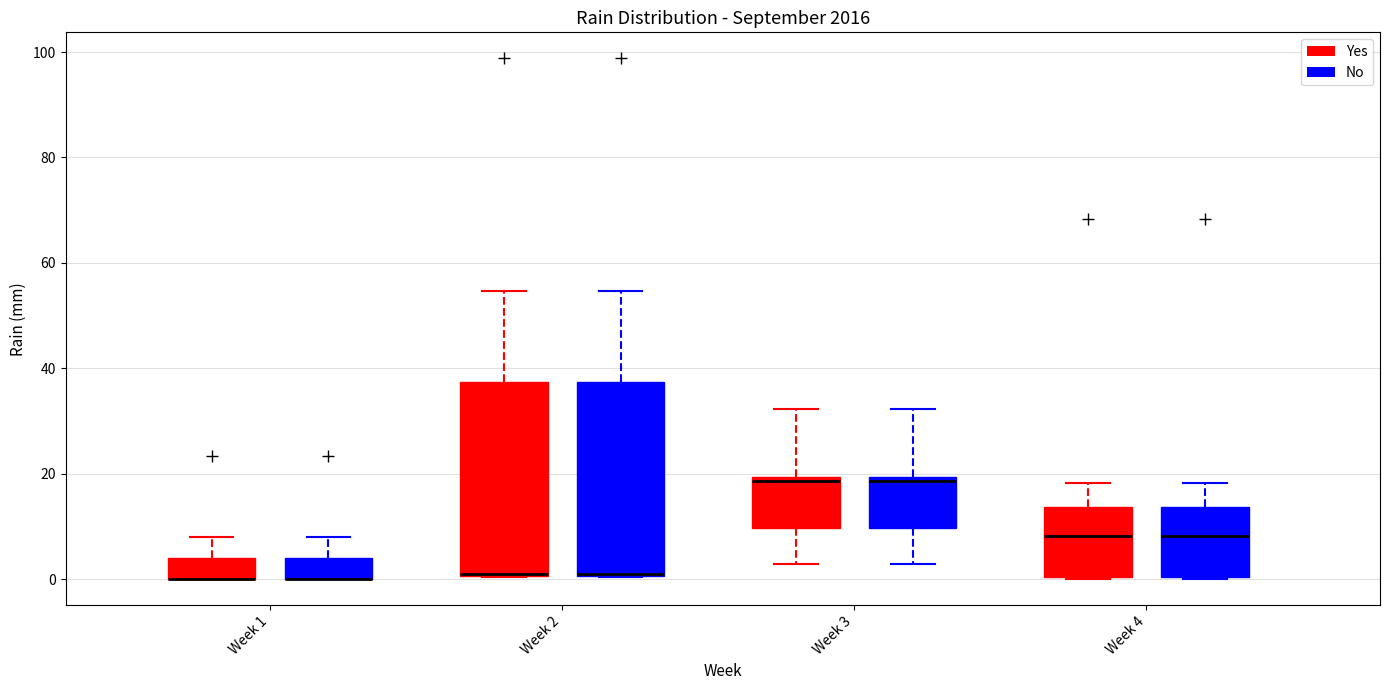

Reading left to right, transcribe this box plot: for each box, give where its median line is, the range the box spans, and where its two whiskers end, as read against the y-axis. The values are not printed on the chart, so give them approximately, as read against the axis.

Week 1 (Yes): median 0 (drawn on the box's lower edge), box 0 to 4, whiskers 0 to 8
Week 1 (No): median 0 (drawn on the box's lower edge), box 0 to 4, whiskers 0 to 8
Week 2 (Yes): median 2 (drawn on the box's lower edge), box 0 to 38, whiskers 0 to 54
Week 2 (No): median 2 (drawn on the box's lower edge), box 0 to 38, whiskers 0 to 54
Week 3 (Yes): median 18, box 10 to 20, whiskers 2 to 32
Week 3 (No): median 18, box 10 to 20, whiskers 2 to 32
Week 4 (Yes): median 8, box 0 to 14, whiskers 0 to 18
Week 4 (No): median 8, box 0 to 14, whiskers 0 to 18